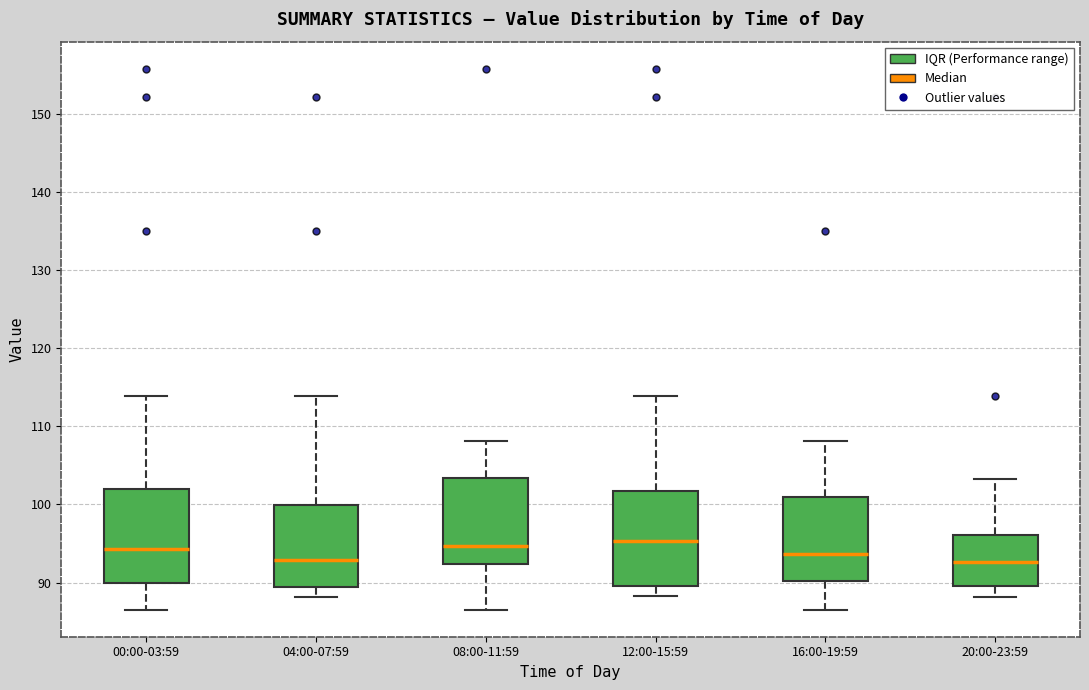

Where is the upper edge of the box for 12:00-15:59 on the y-axis? The values are not printed on the chart, so give them approximately, as read against the axis.

102